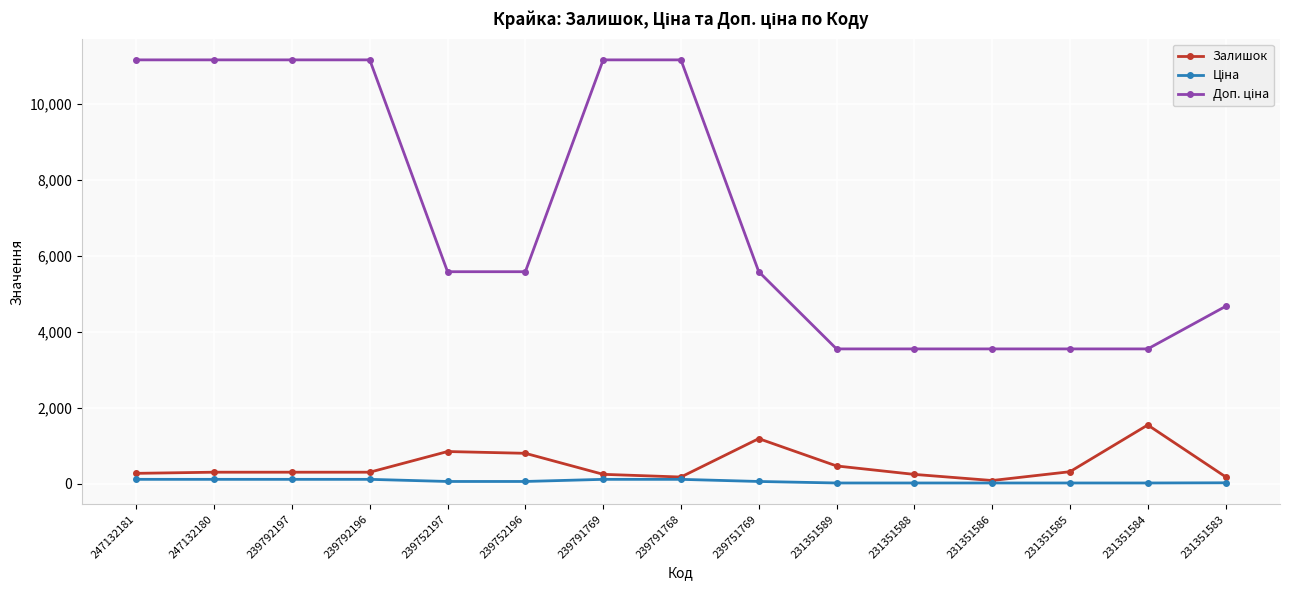

What is the sum of the Залишок values at 231351588 and 239791768?

415.0